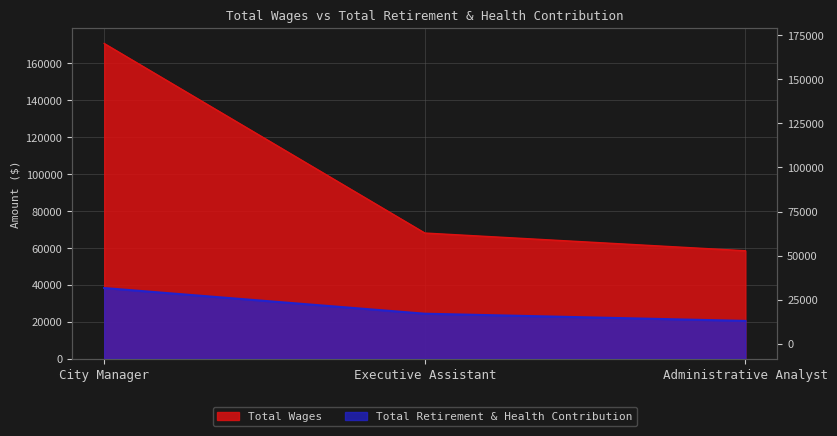

Rank the series at City Manager from lowest to highest value.

Total Retirement & Health Contribution, Total Wages